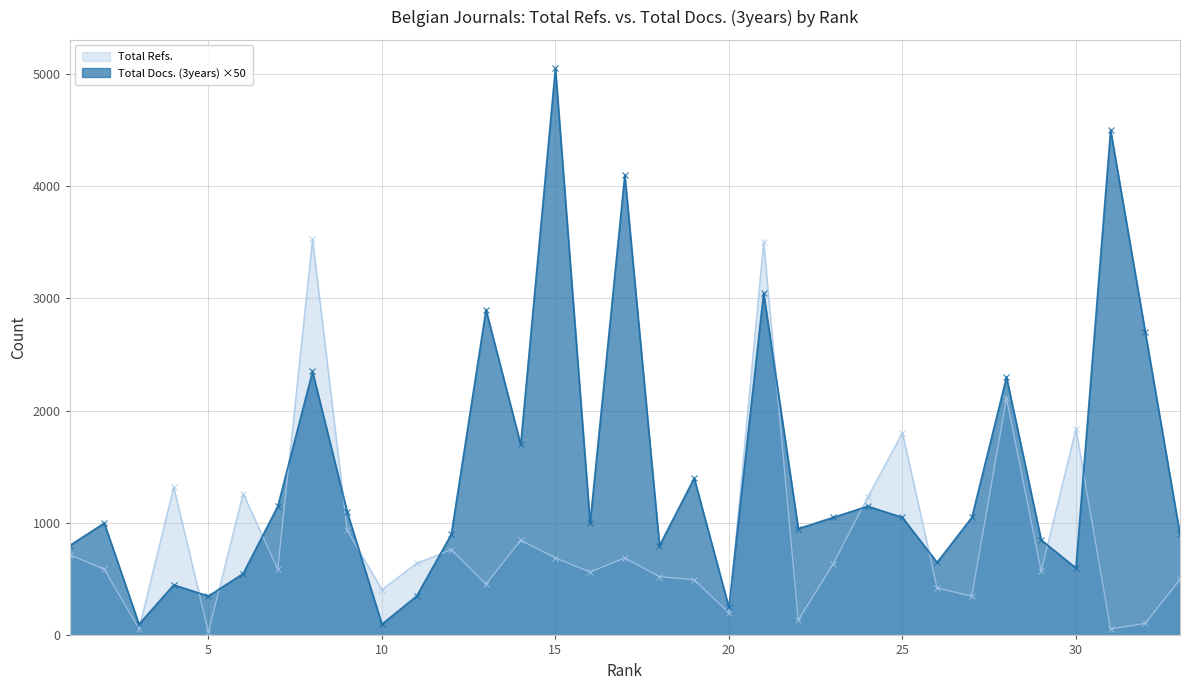

After their last crossing, which series has the higher values: Total Refs. or Total Docs. (3years)?

Total Docs. (3years)